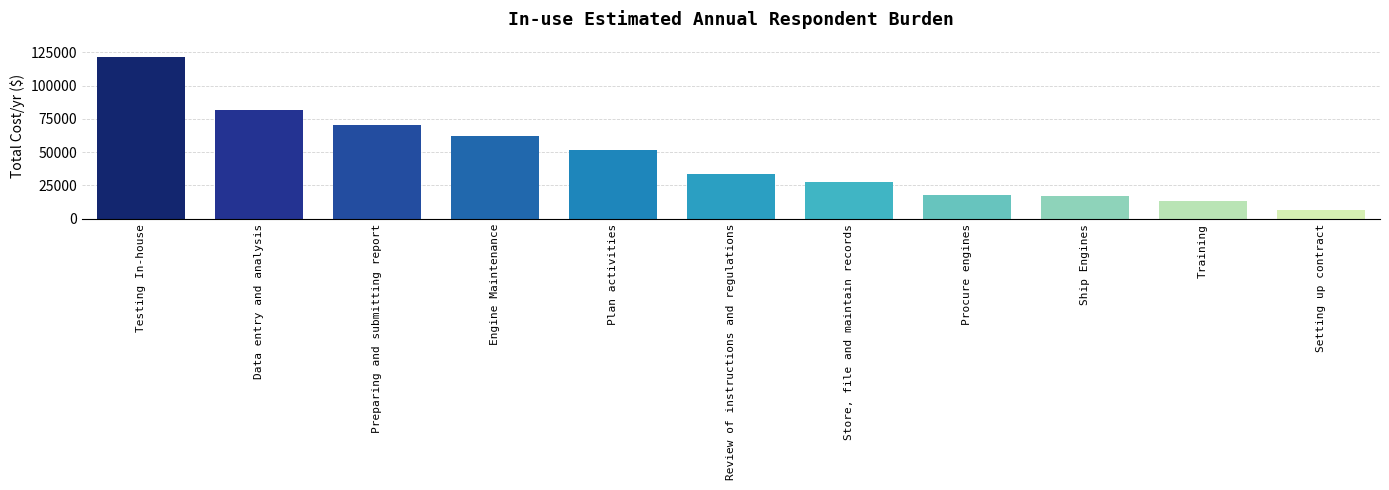

List the labels in order of value, smallest first.

Setting up contract, Training, Ship Engines, Procure engines, Store, file and maintain records, Review of instructions and regulations, Plan activities, Engine Maintenance, Preparing and submitting report, Data entry and analysis, Testing In-house